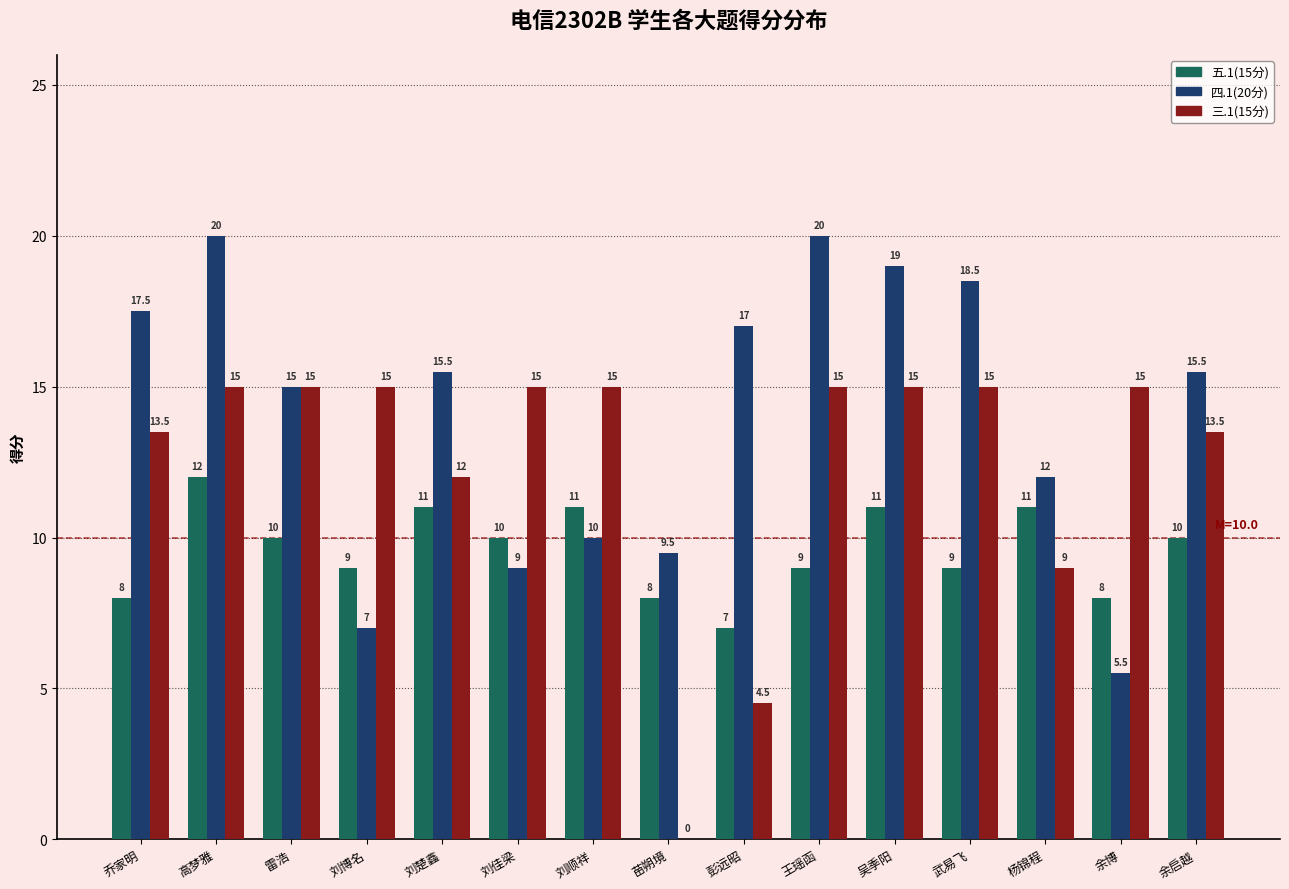

Count the number of categories in the chart.

15